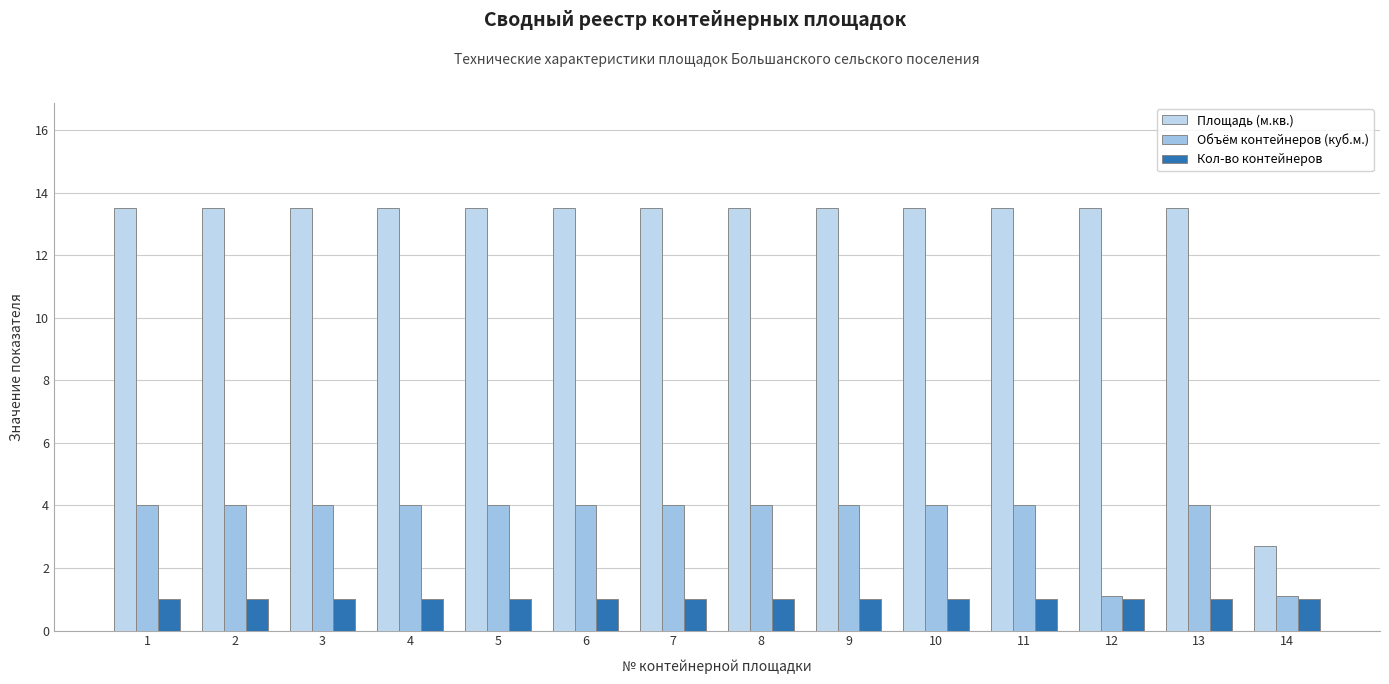

What is the spread (max minus min) of values at 6?

12.5